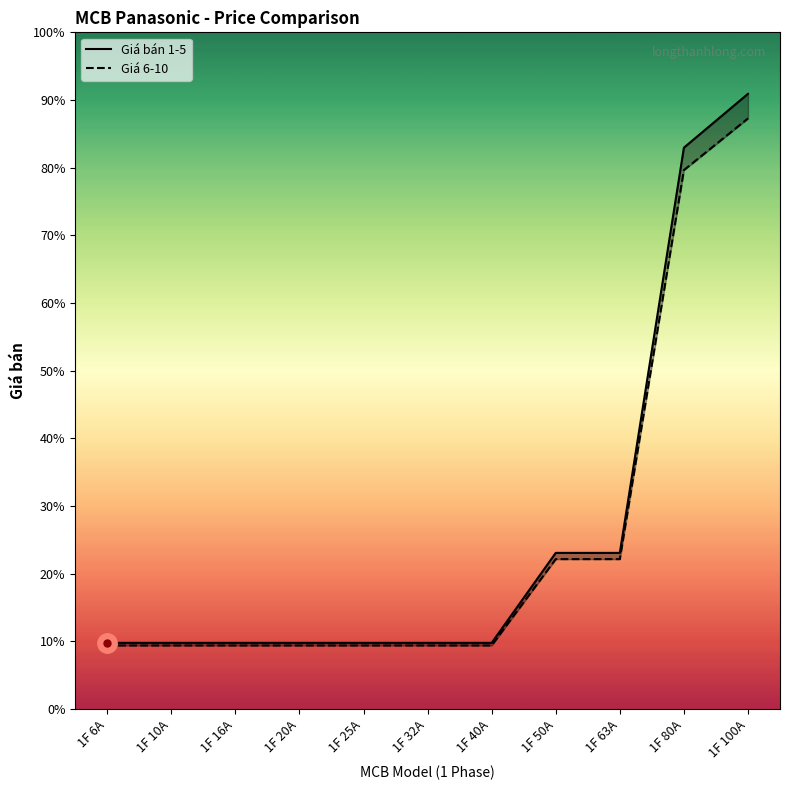

List the labels in order of Giá bán 1-5 value, largest first.

1F 100A, 1F 80A, 1F 50A, 1F 63A, 1F 6A, 1F 10A, 1F 16A, 1F 20A, 1F 25A, 1F 32A, 1F 40A